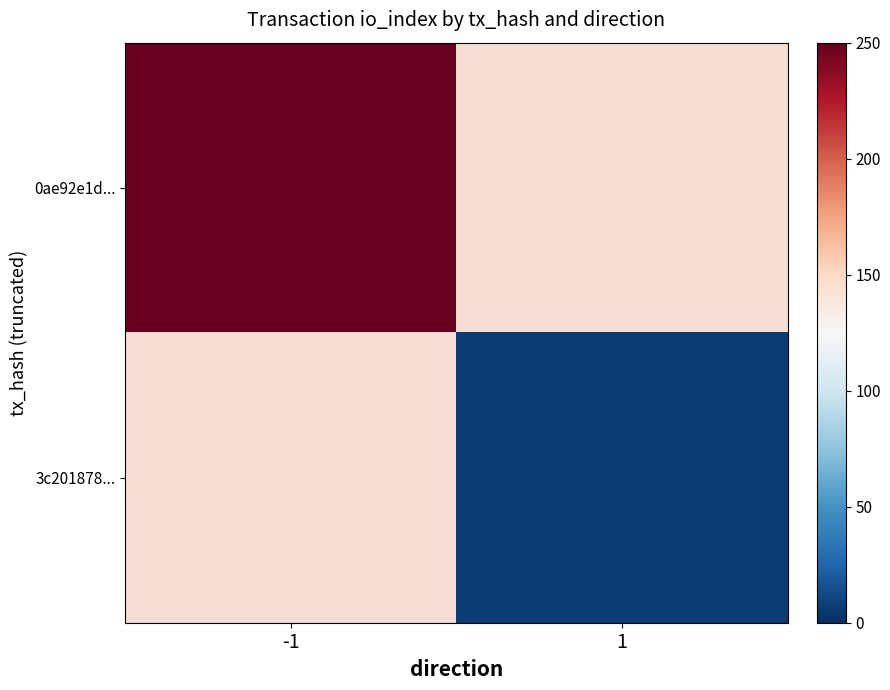

List the series in order of their overall mean, highest first.

0ae92e1d..., 3c201878...